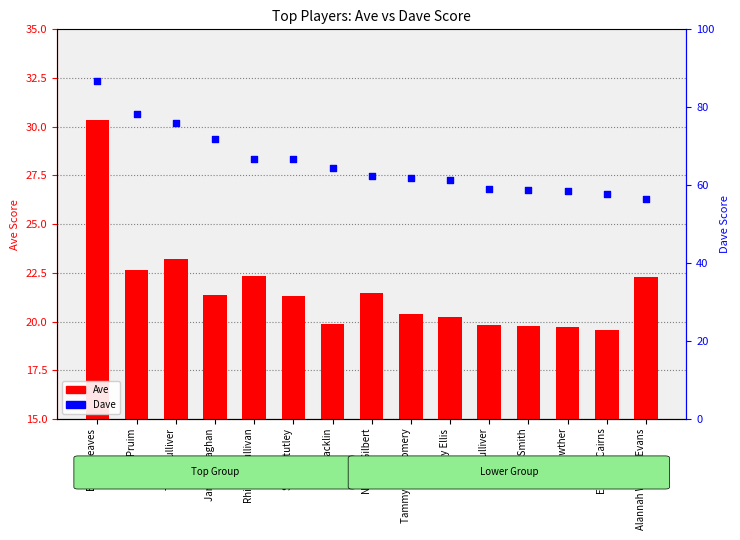

At how many categories does at least one series exceed 31?

15